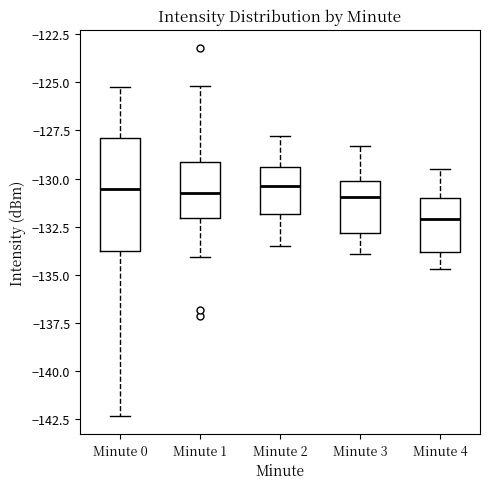

Reading left to right, transcribe this box plot: for each box, give where its median line is, the range the box spans, and where its two whiskers end, as read against the y-axis. The values are not printed on the chart, so give them approximately, as read against the axis.

Minute 0: median -130.5, box -134.0 to -128.0, whiskers -142.5 to -125.5
Minute 1: median -131.0, box -132.0 to -129.0, whiskers -134.0 to -125.0
Minute 2: median -130.5, box -132.0 to -129.5, whiskers -133.5 to -128.0
Minute 3: median -131.0, box -133.0 to -130.0, whiskers -134.0 to -128.5
Minute 4: median -132.0, box -134.0 to -131.0, whiskers -134.5 to -129.5